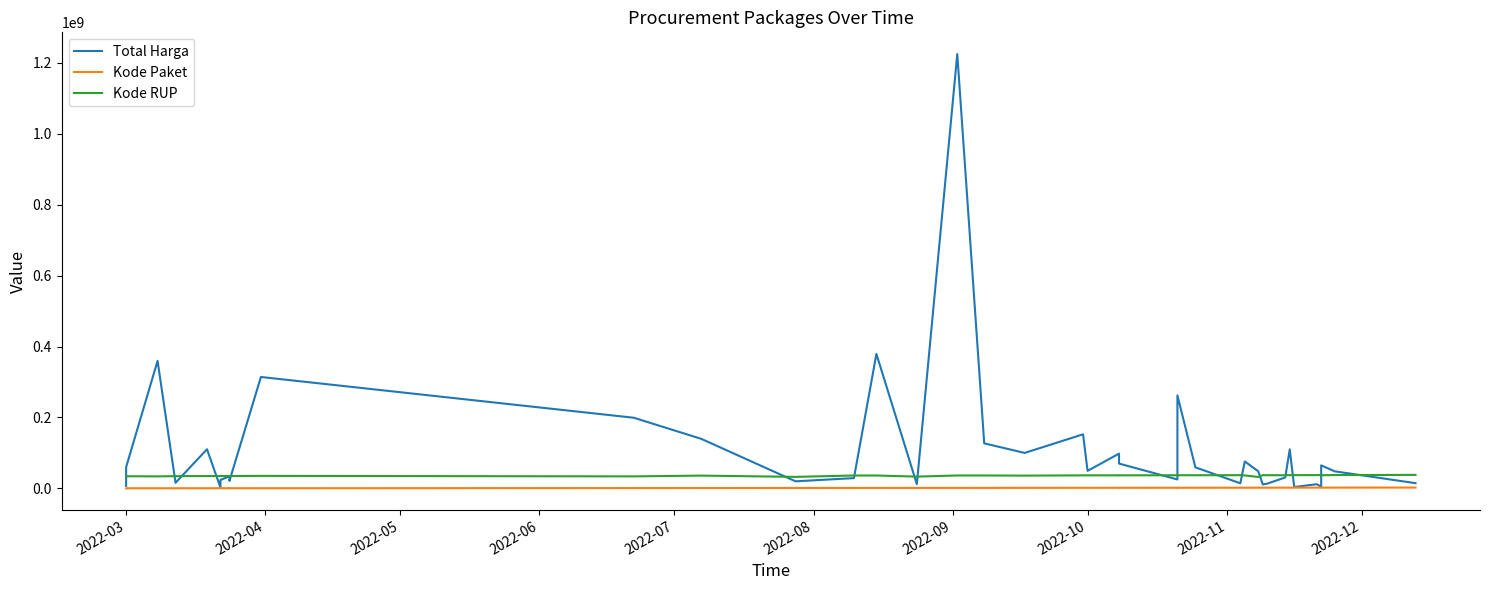

At which label does Total Harga reach its minimum?

2022-08